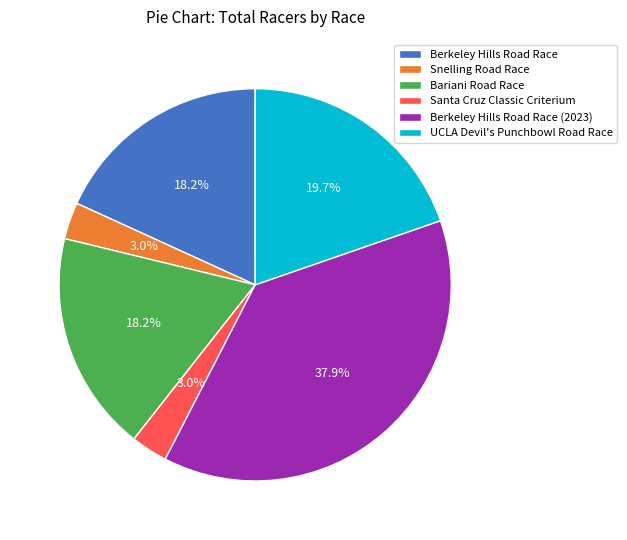

To the nearest percent, what is the average slice percentage?

17%